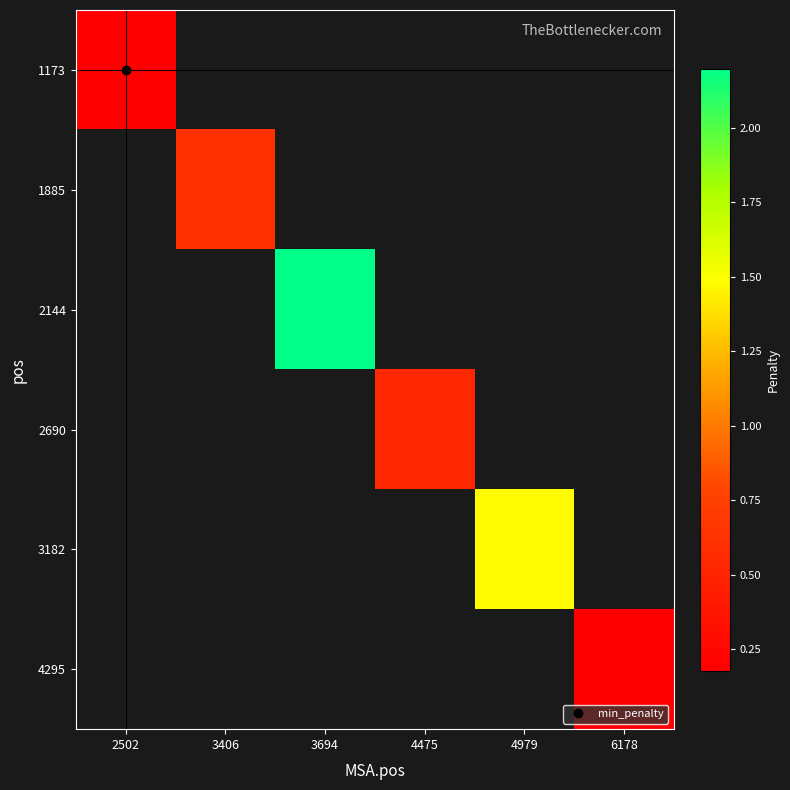

True or false: 2144 has a value of 2.2 at 3694.

True